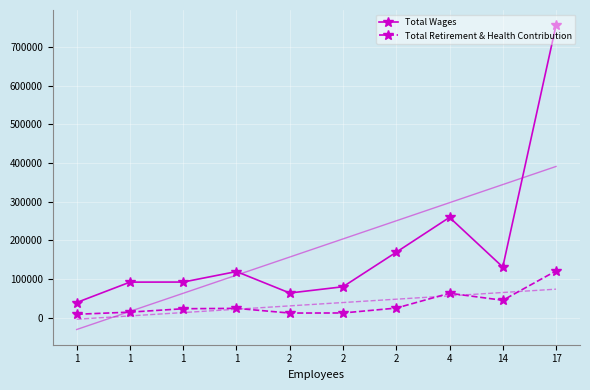

True or false: Total Wages and Total Retirement & Health Contribution cross at least once.

False